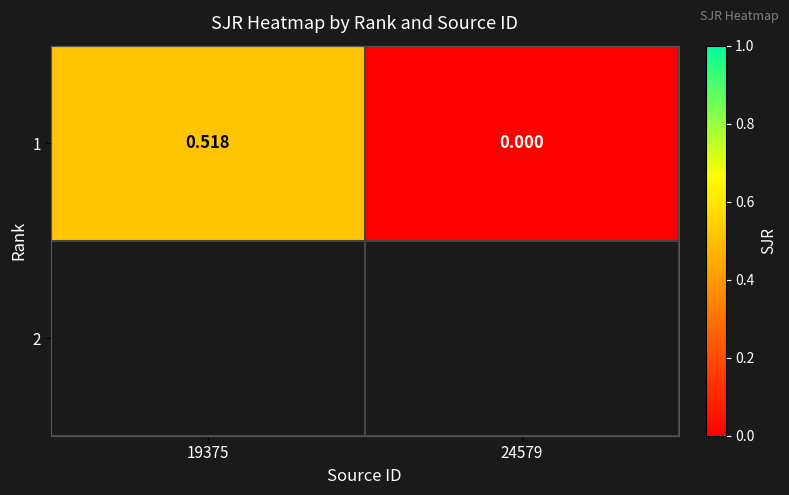

True or false: the data shows 0.3 at 19375.

False